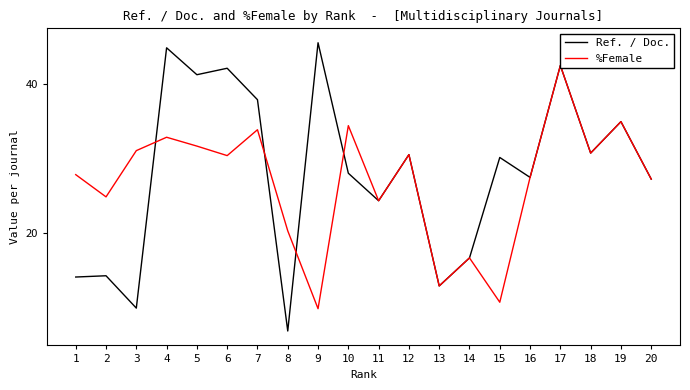

Which series has the largest range (max minus min)?

Ref. / Doc.